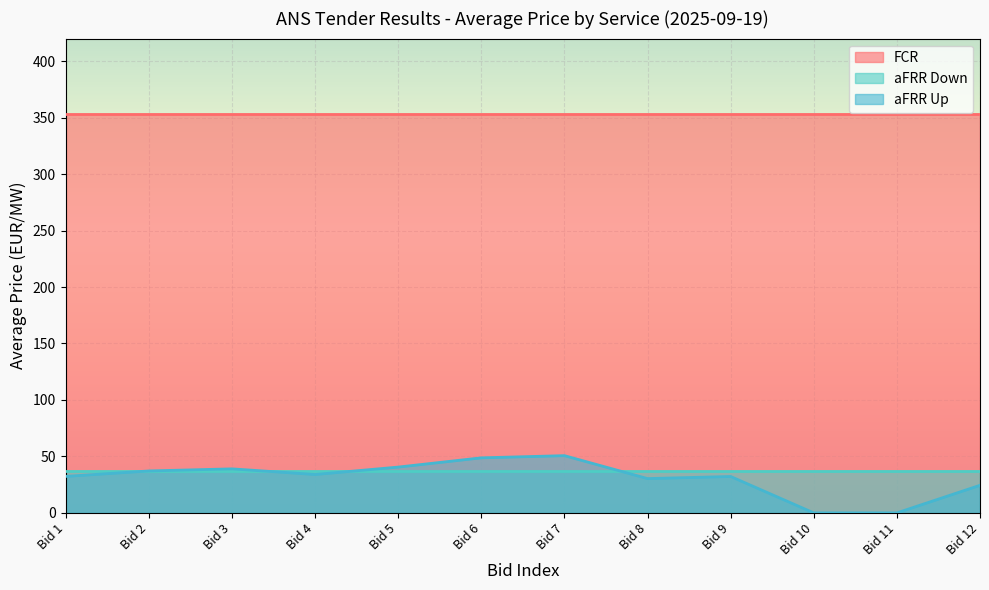

True or false: FCR and aFRR Down cross at least once.

False